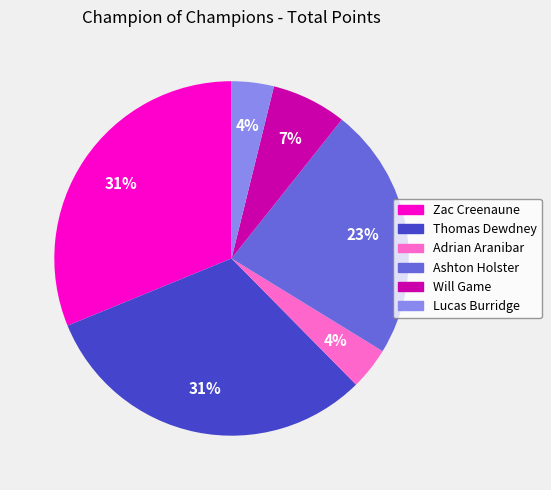

True or false: Ashton Holster accounts for 28% of the total.

False